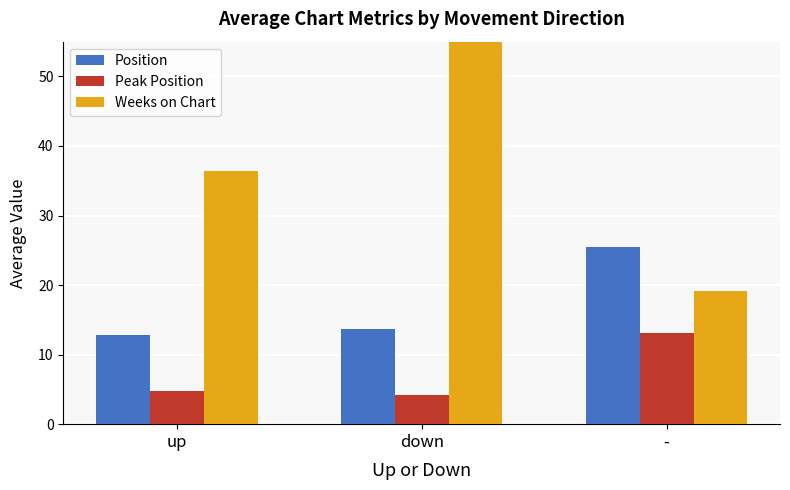

Does the chart contain stacked bars?

No